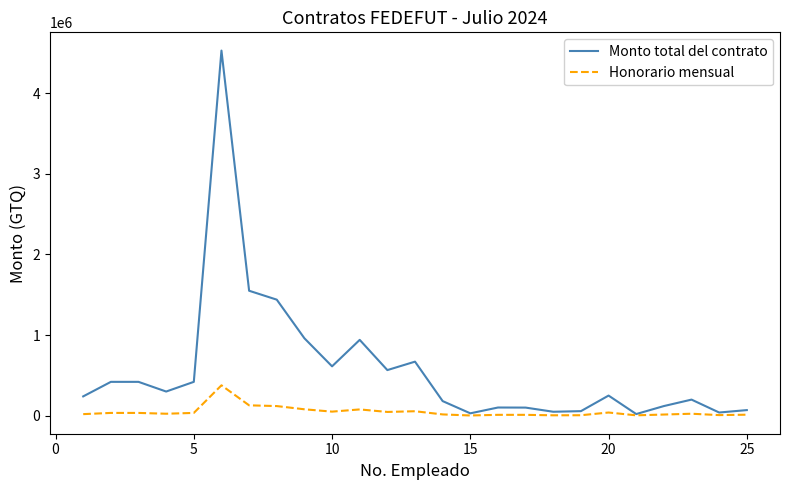

Which series has the largest range (max minus min)?

Monto total del contrato